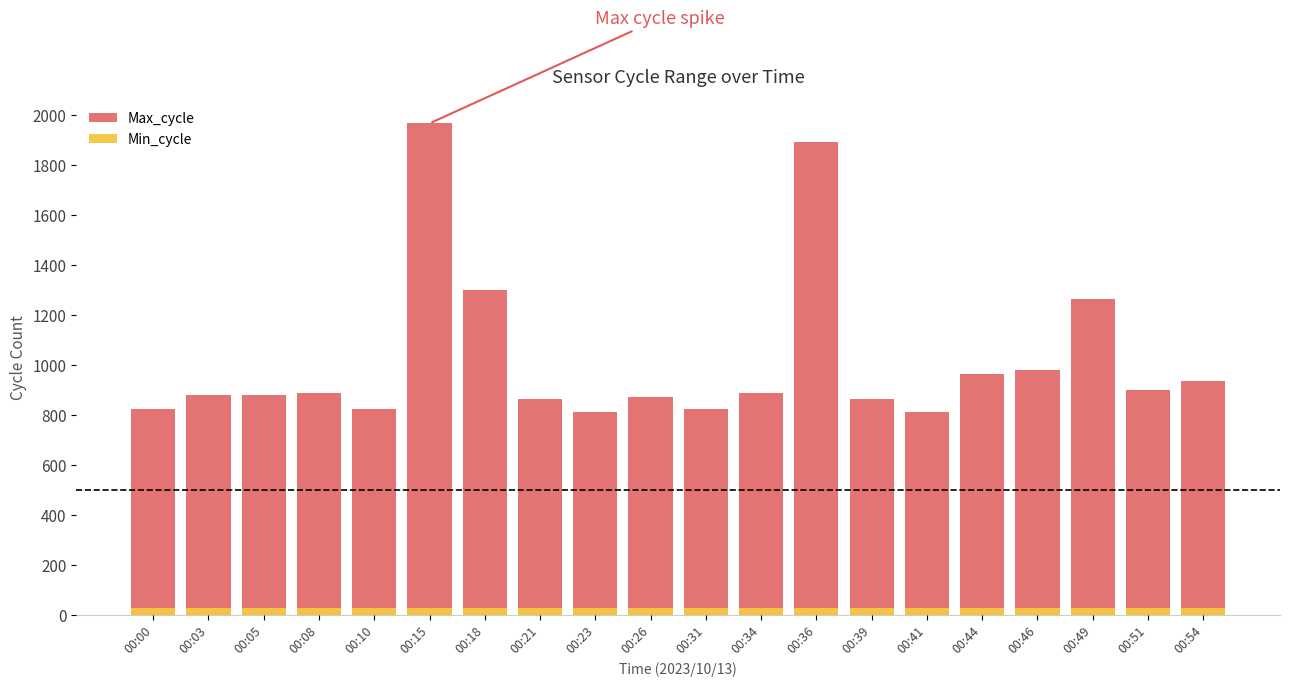

At how many categories does at least one series exceed 43?

20